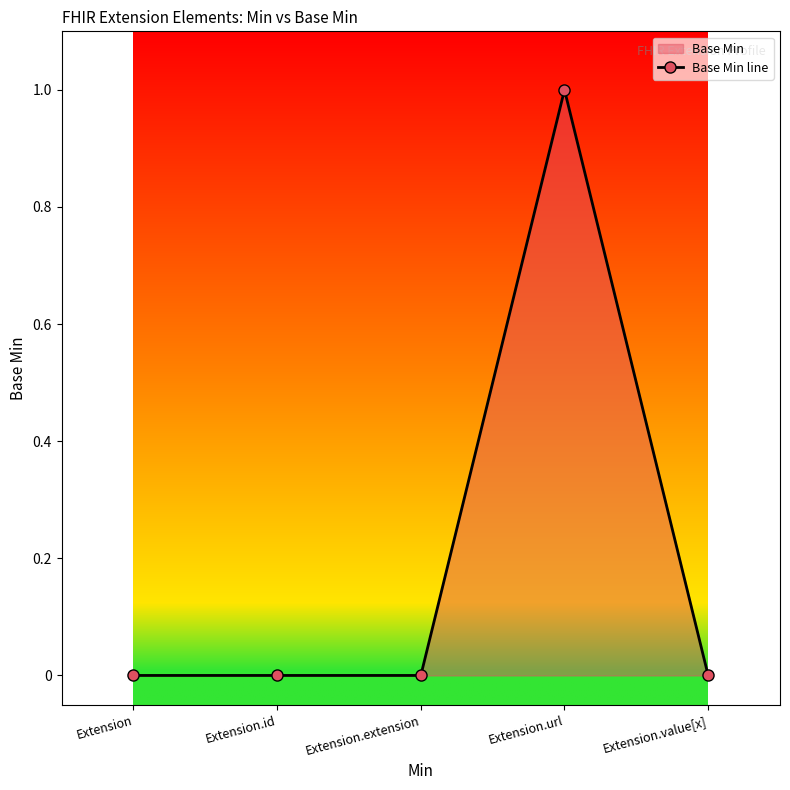

Which label corresponds to the smallest value in the chart?

Extension